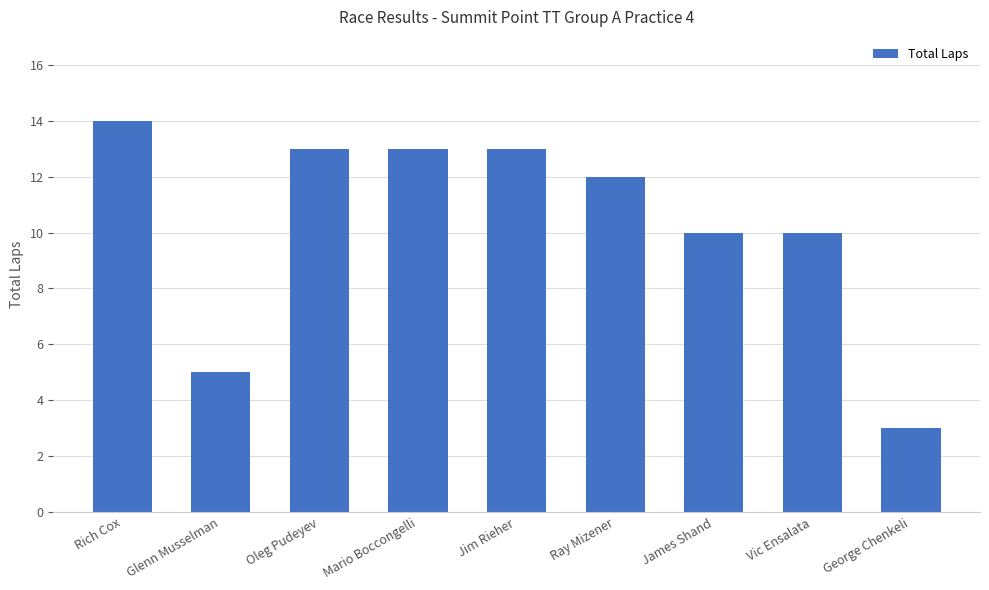

What is the difference between the second highest and second lowest values?

8